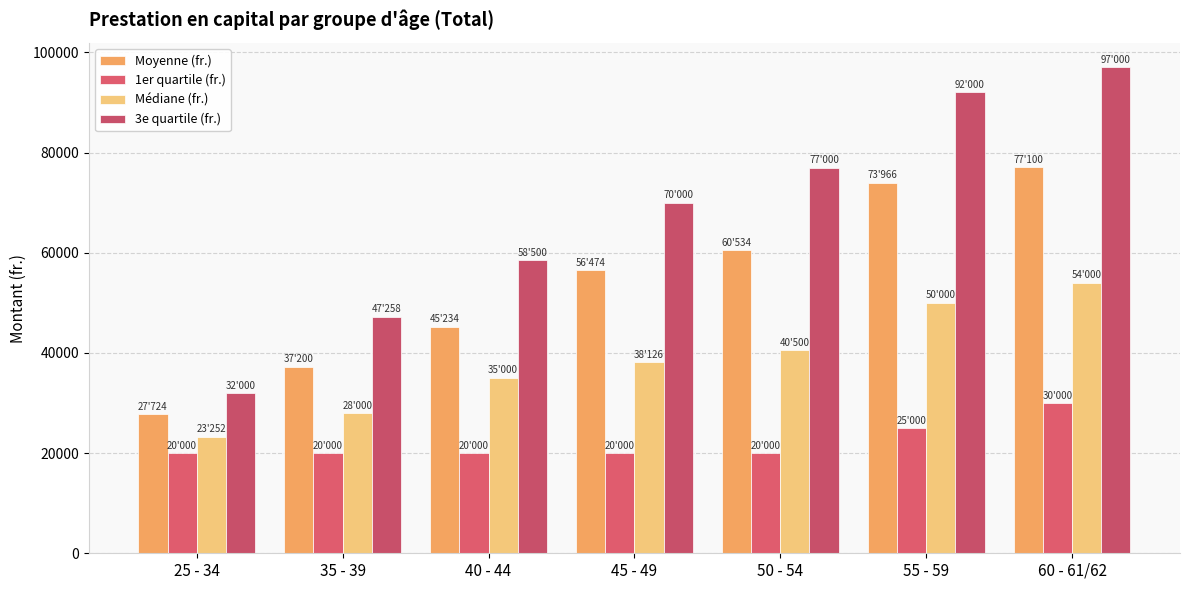

Which series has the widest spread of values?

3e quartile (fr.)